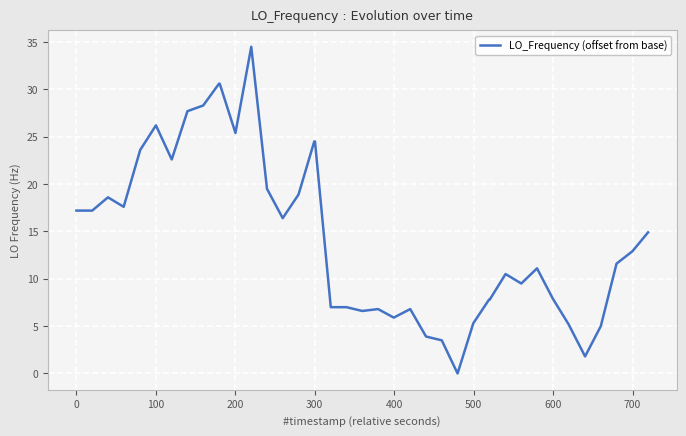

What is the greatest value displayed?

34.5